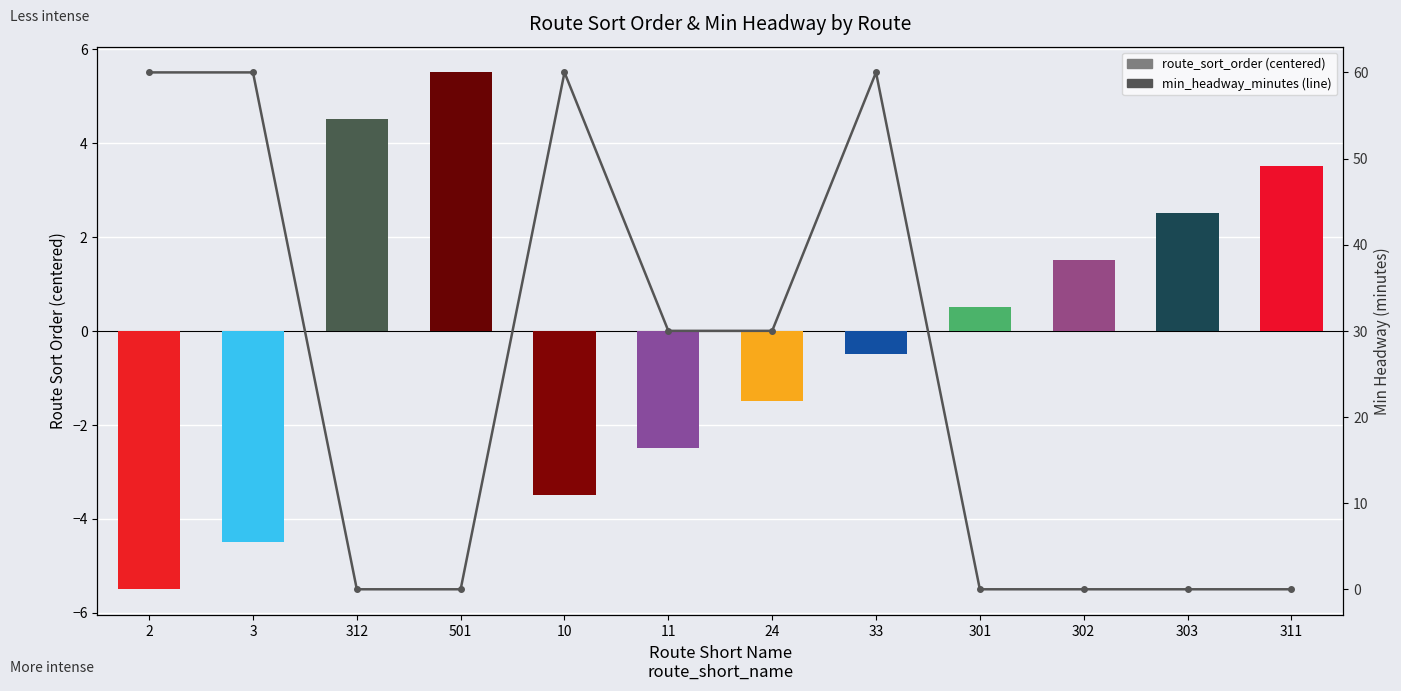

What is the difference between the second highest and minimum values in the min_headway_minutes series?

60.0